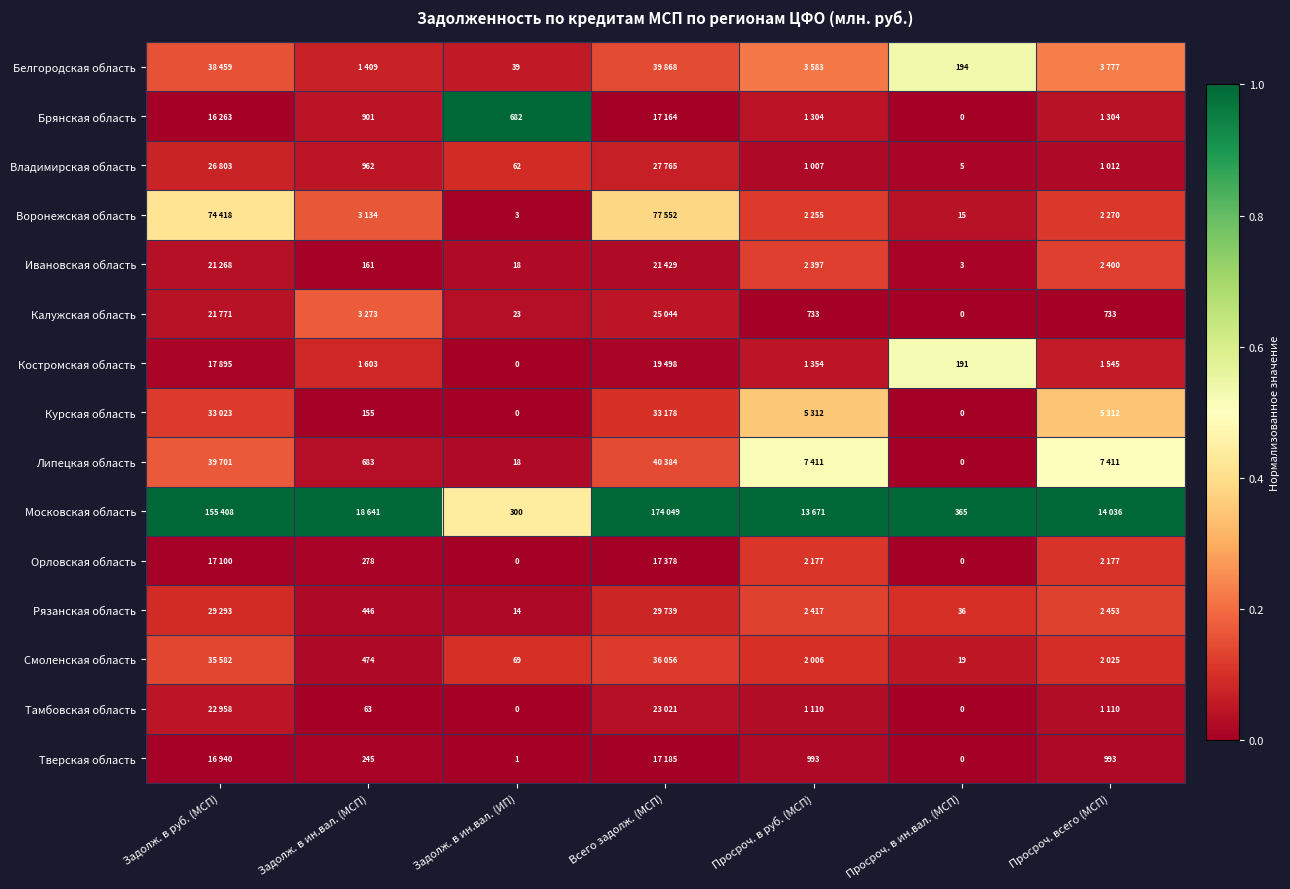

The Смоленская область series shows 0.0 at Задолж. в ин.вал. (ИП). True or false?

False